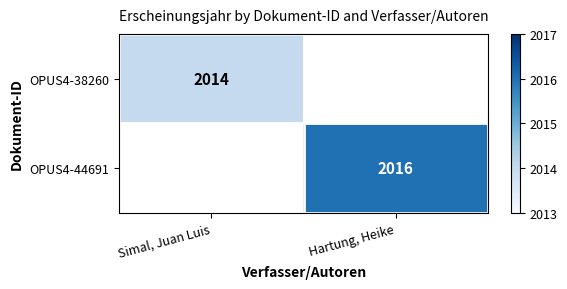

At which category does the chart reach its minimum across all series?

Simal, Juan Luis